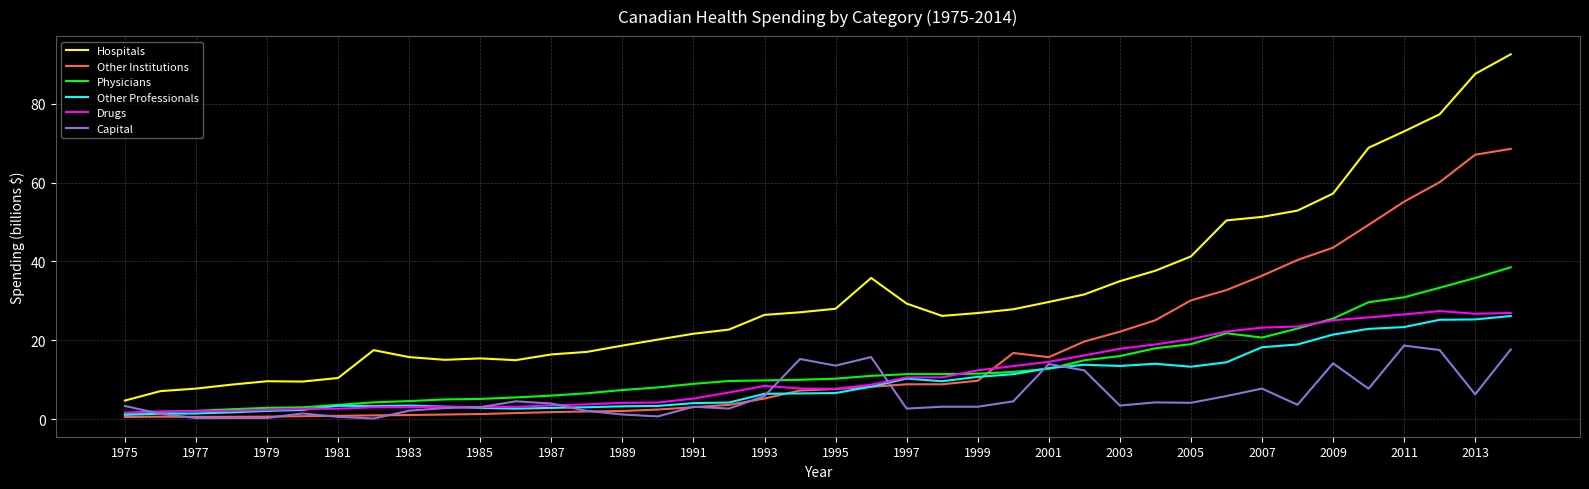

What is the greatest value displayed?

92.5